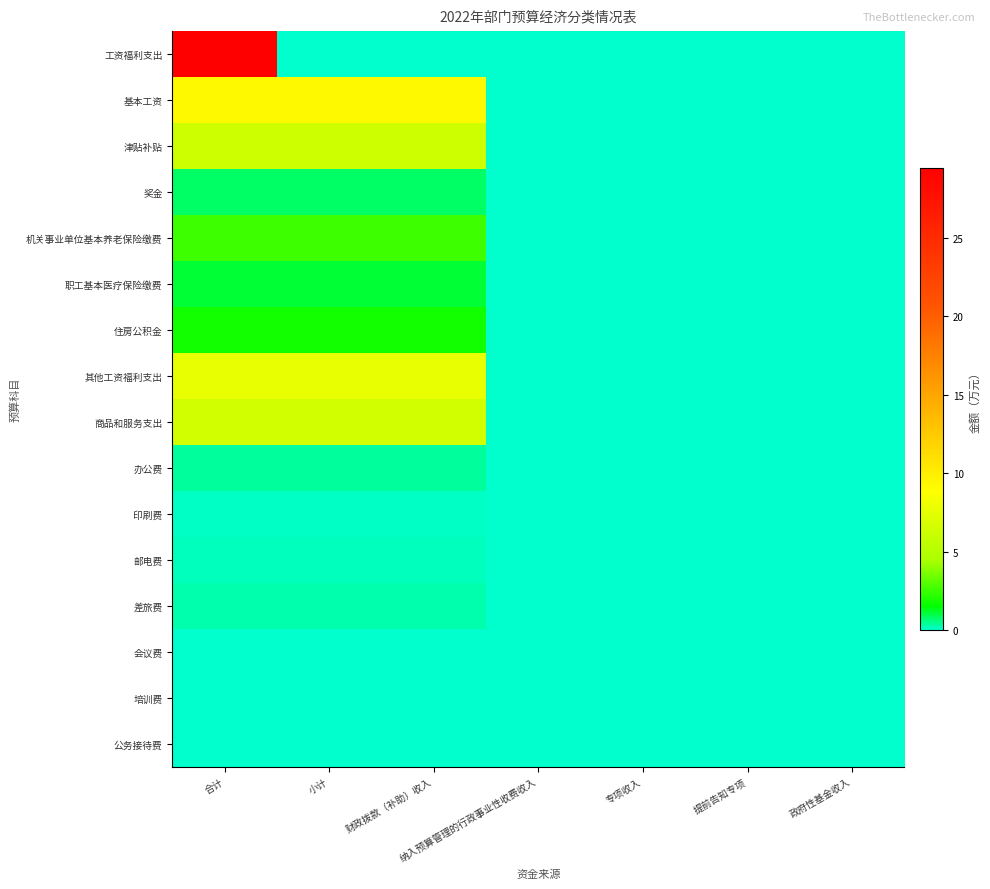

At which category is the sum across all series the highest?

合计